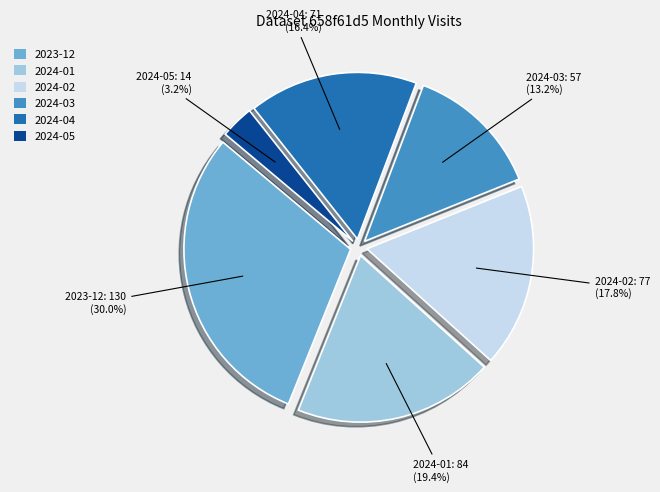

What percentage do 2024-04 and 2024-05 together represent?

19.6%